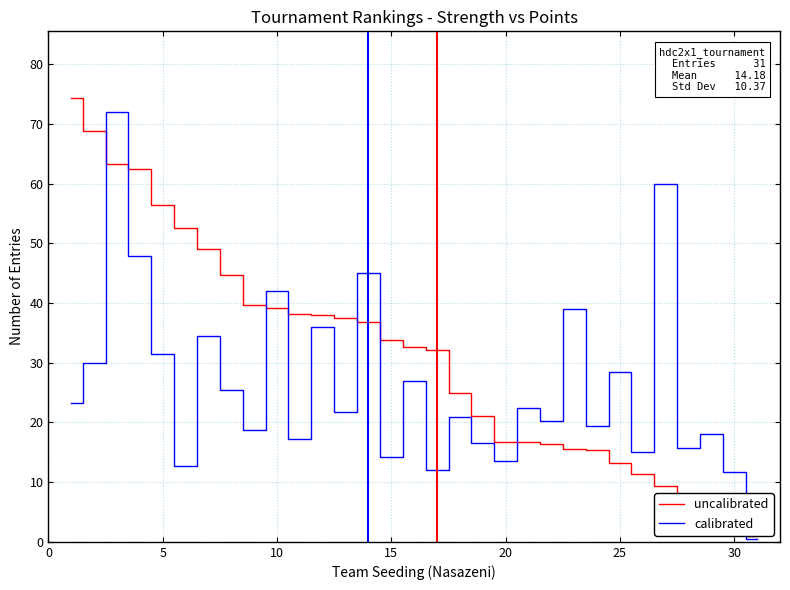

Which series has the largest total across all categories?

uncalibrated